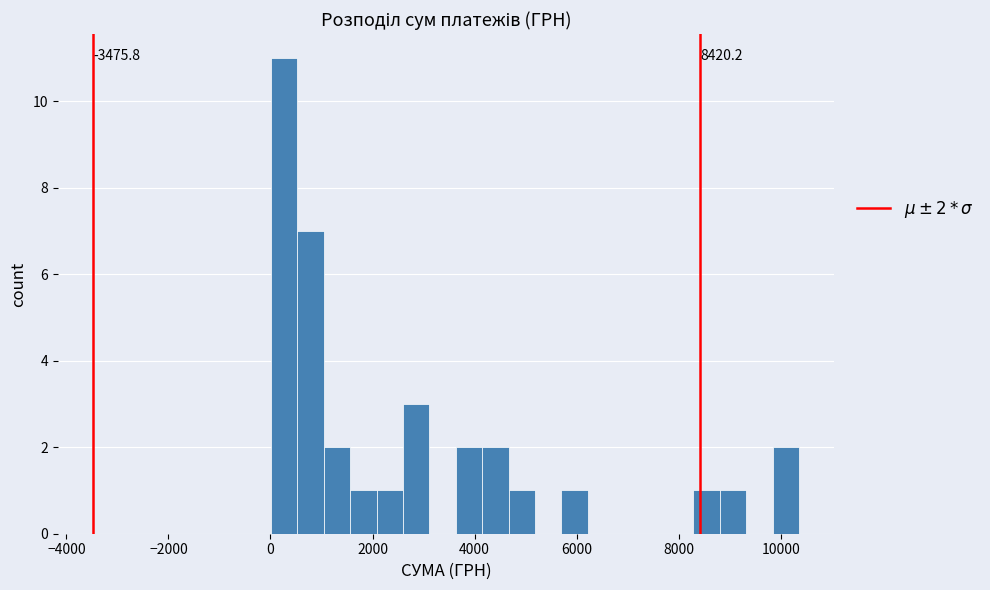

Read against the x-axis, roughly where is the centre of the tallest bar?

200